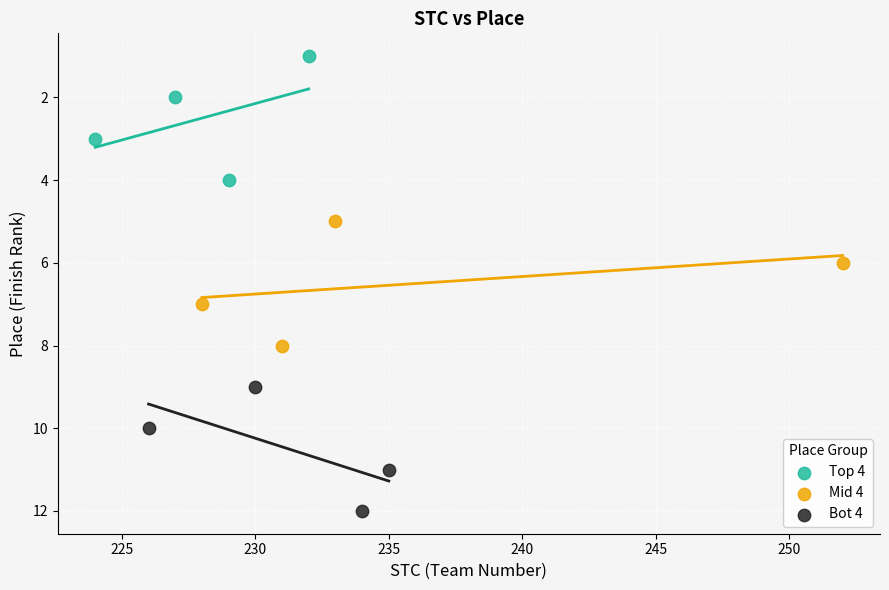

Which series contains the lowest Y value?

Top 4